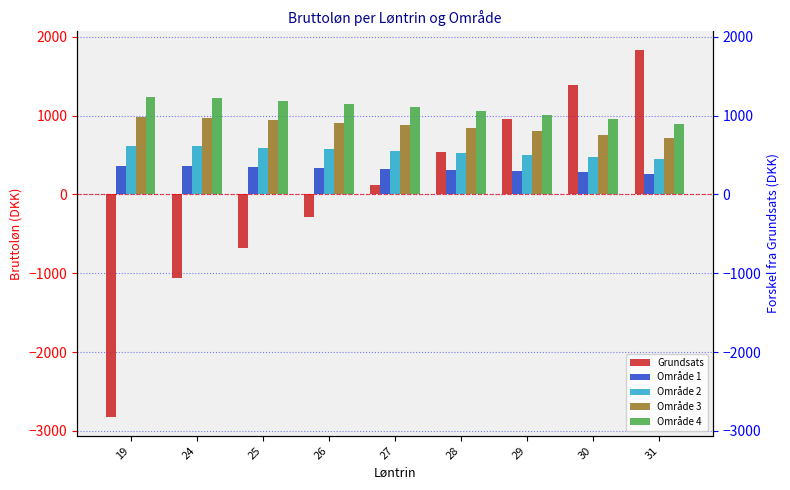

Which category has the lowest value in the Område 1 series?

31